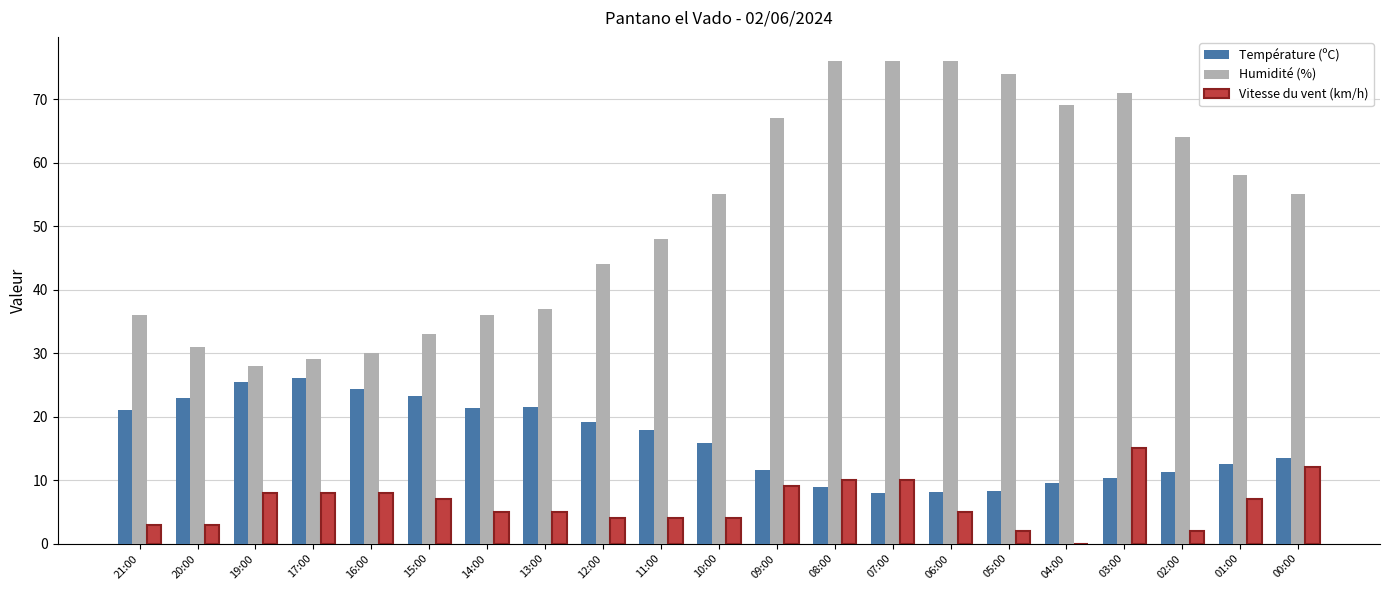

What is the approximate value of Vitesse du vent (km/h) at 19:00?

8.0